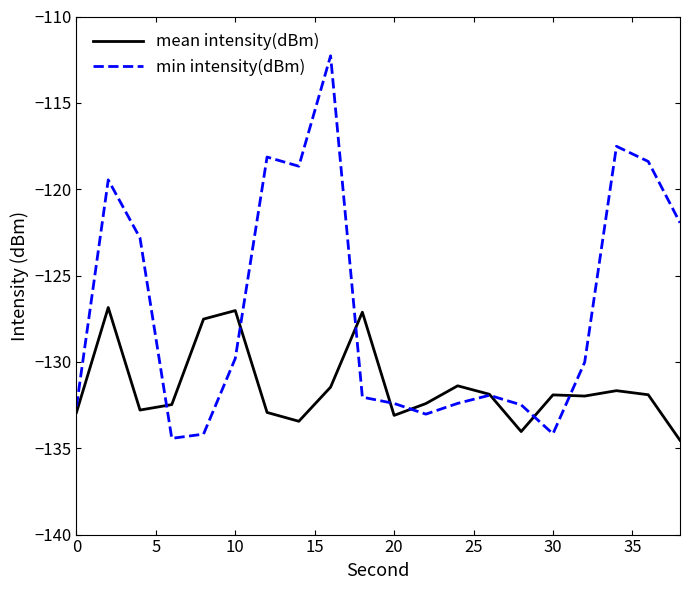

List the series in order of their overall mean, highest first.

min intensity(dBm), mean intensity(dBm)